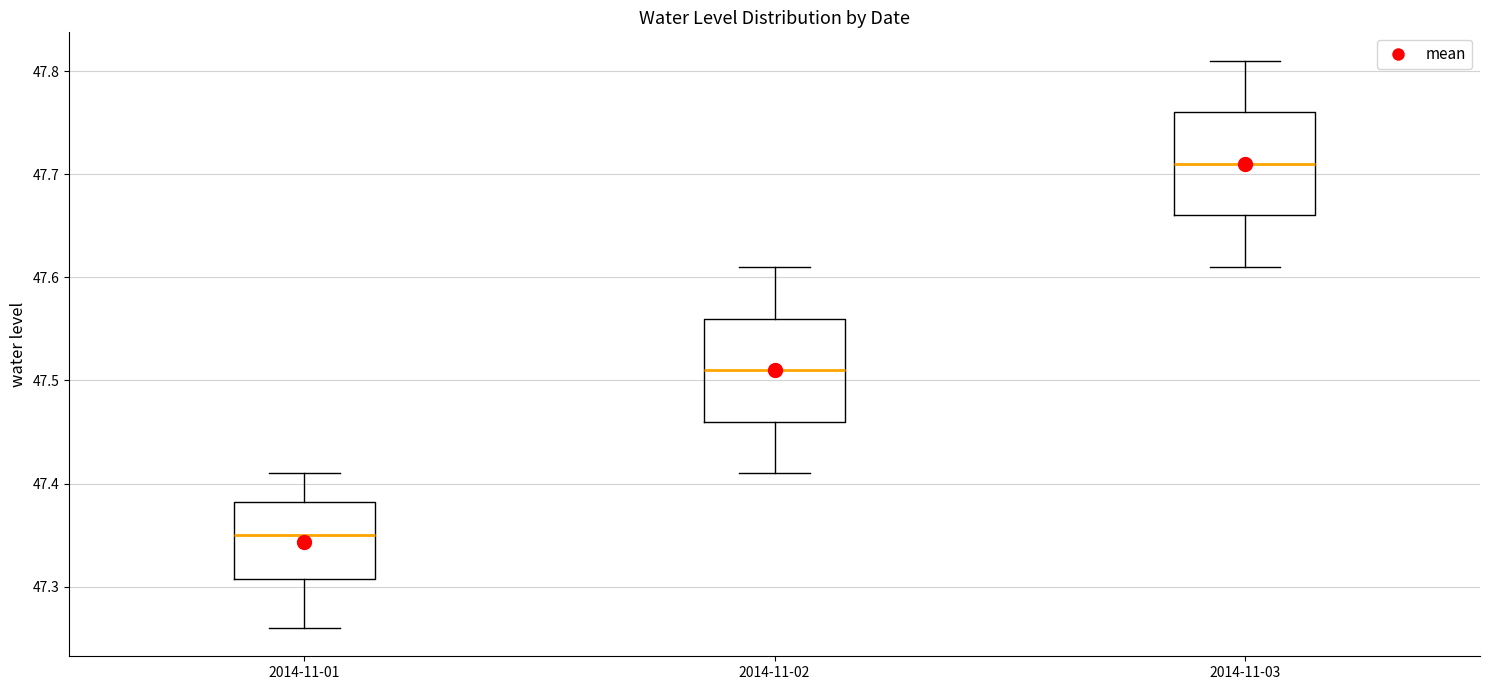

Reading left to right, read every box against the y-axis: the position of its median line, the range the box covers, and the ends of its whiskers. The values are not printed on the chart, so give them approximately, as read against the axis.

2014-11-01: median 47.35, box 47.31 to 47.38, whiskers 47.26 to 47.41
2014-11-02: median 47.51, box 47.46 to 47.56, whiskers 47.41 to 47.61
2014-11-03: median 47.71, box 47.66 to 47.76, whiskers 47.61 to 47.81